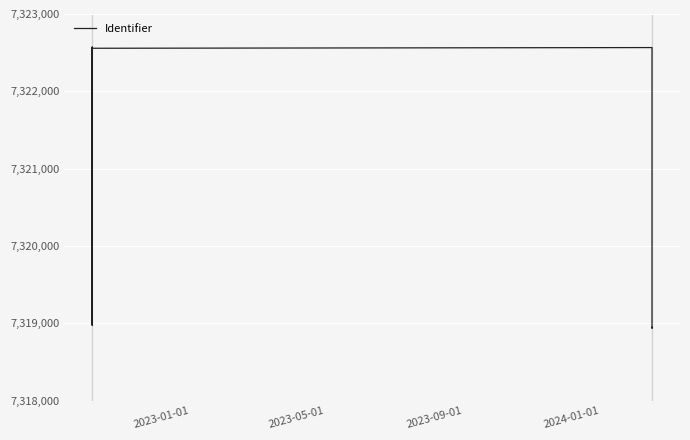

What is the average value?

7321185